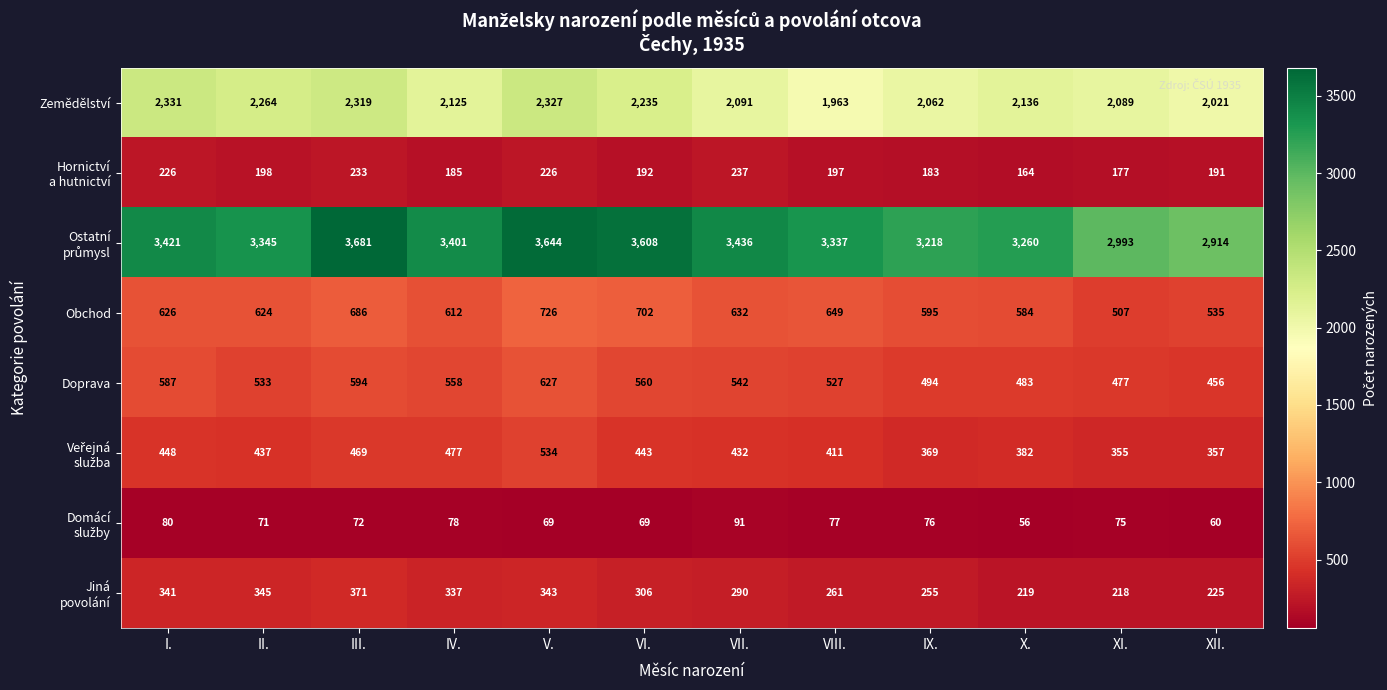

What is the difference between the second highest and second lowest values in the Obchod series?

167